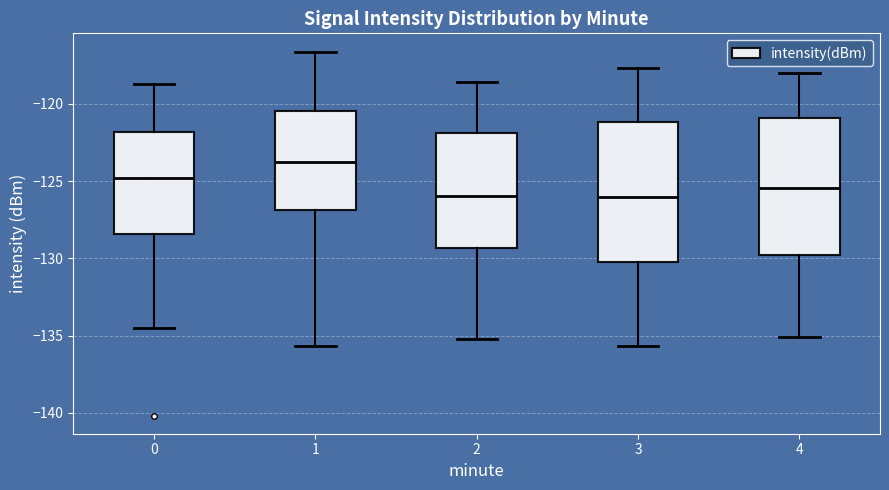

Reading left to right, read every box against the y-axis: the position of its median line, the range the box covers, and the ends of its whiskers. The values are not printed on the chart, so give them approximately, as read against the axis.

0: median -125.0, box -128.5 to -122.0, whiskers -134.5 to -118.5
1: median -124.0, box -127.0 to -120.5, whiskers -135.5 to -116.5
2: median -126.0, box -129.5 to -122.0, whiskers -135.0 to -118.5
3: median -126.0, box -130.0 to -121.0, whiskers -135.5 to -117.5
4: median -125.5, box -130.0 to -121.0, whiskers -135.0 to -118.0